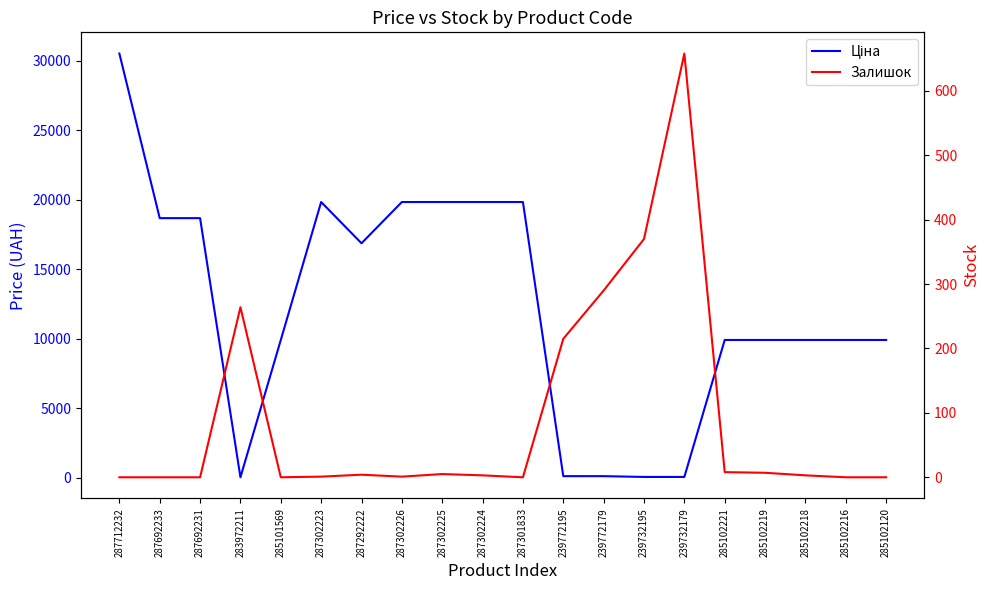

Rank the series by their average value, from highest to lowest.

Ціна, Залишок